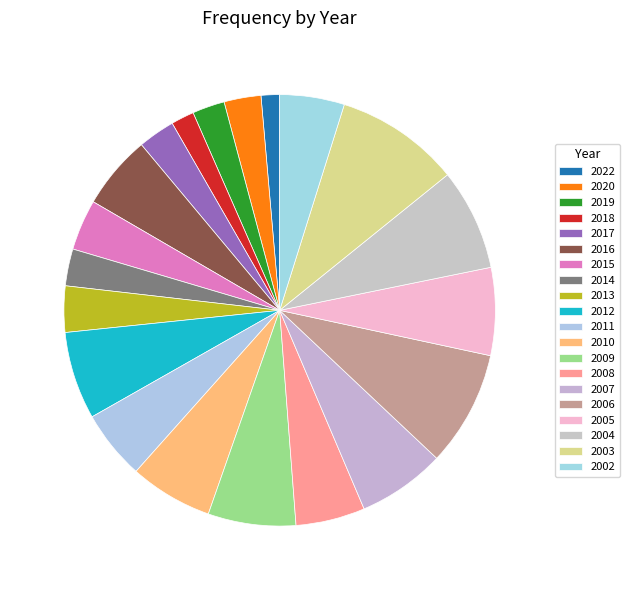

What is the change in value from 2011 to 2003?

+12